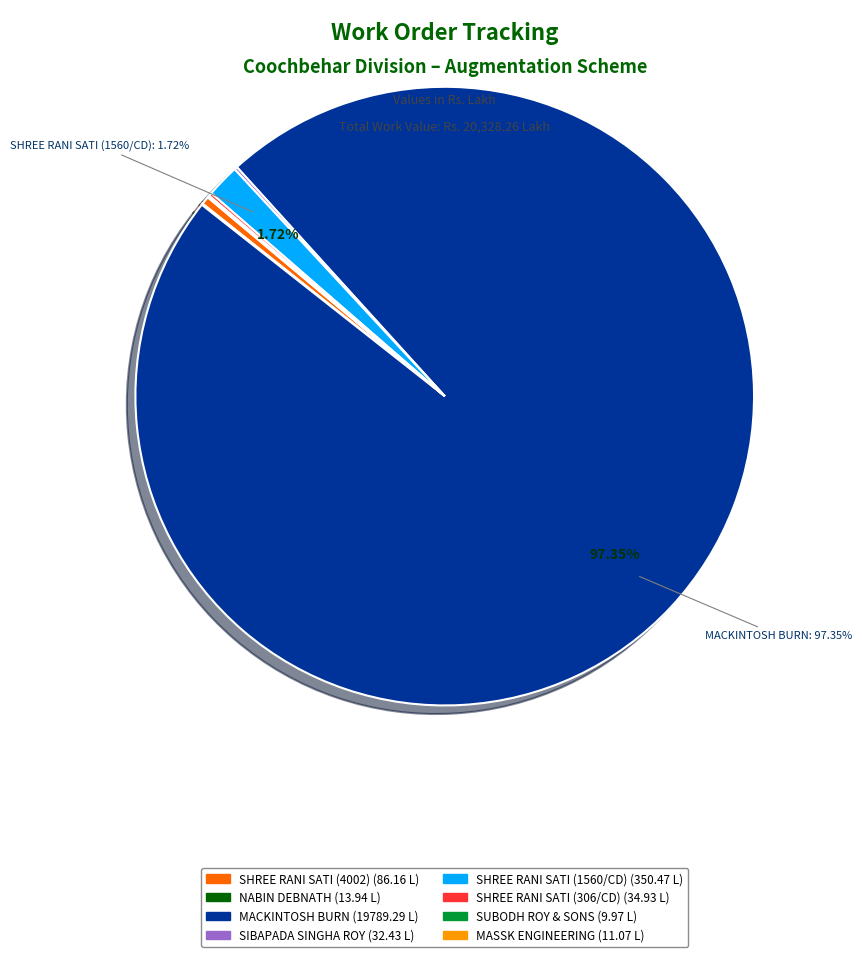

Does any single category account for the majority?

Yes